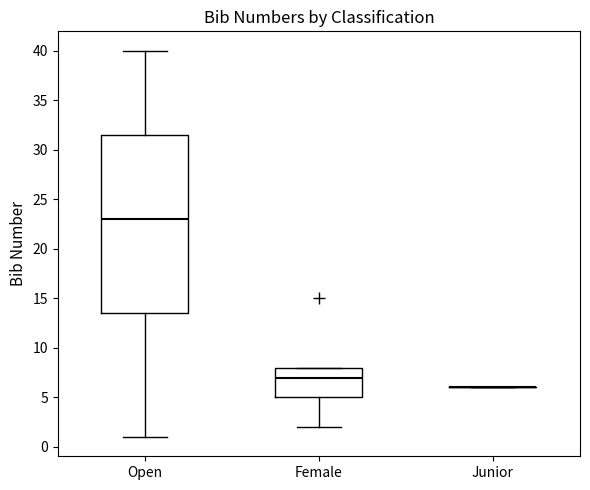

Where does the upper whisker of the box for Open end on the y-axis? The values are not printed on the chart, so give them approximately, as read against the axis.

40.0